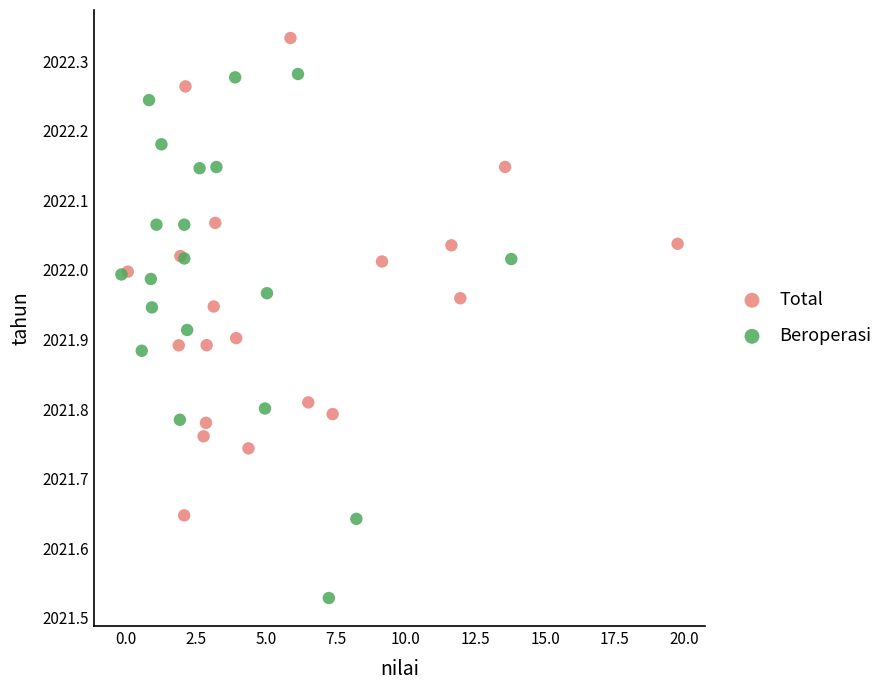

Which series has the largest Y range (max minus min)?

Beroperasi